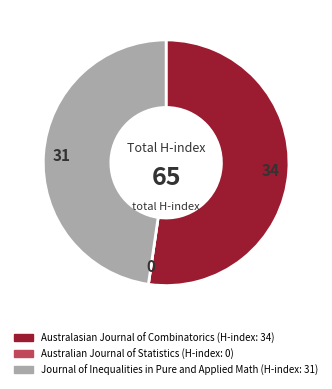

Is there a majority slice in this chart?

Yes